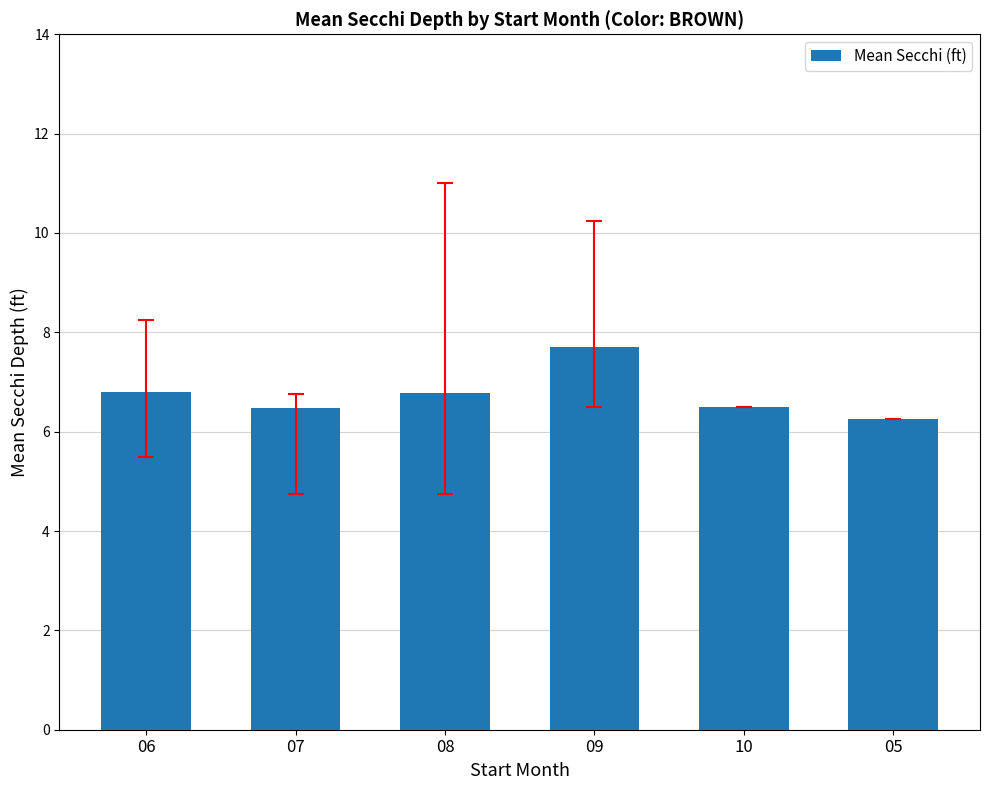

What is the average value?

6.8